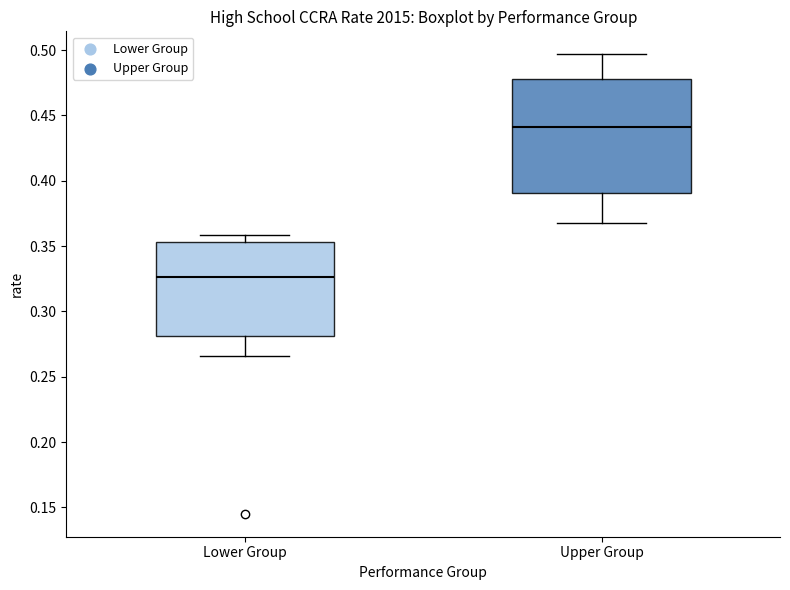

Where does the upper whisker of the box for Lower Group end on the y-axis? The values are not printed on the chart, so give them approximately, as read against the axis.

0.360